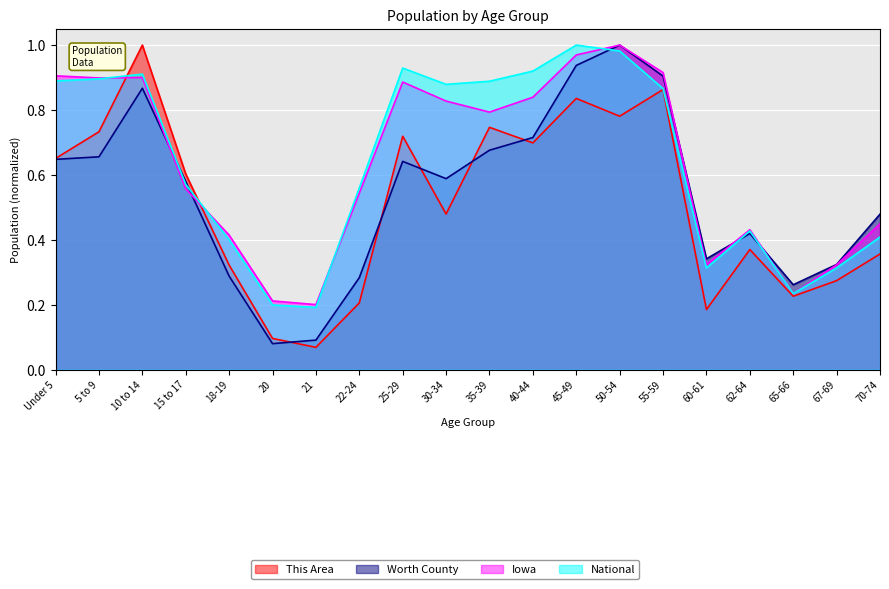

Which series has the largest total across all categories?

National